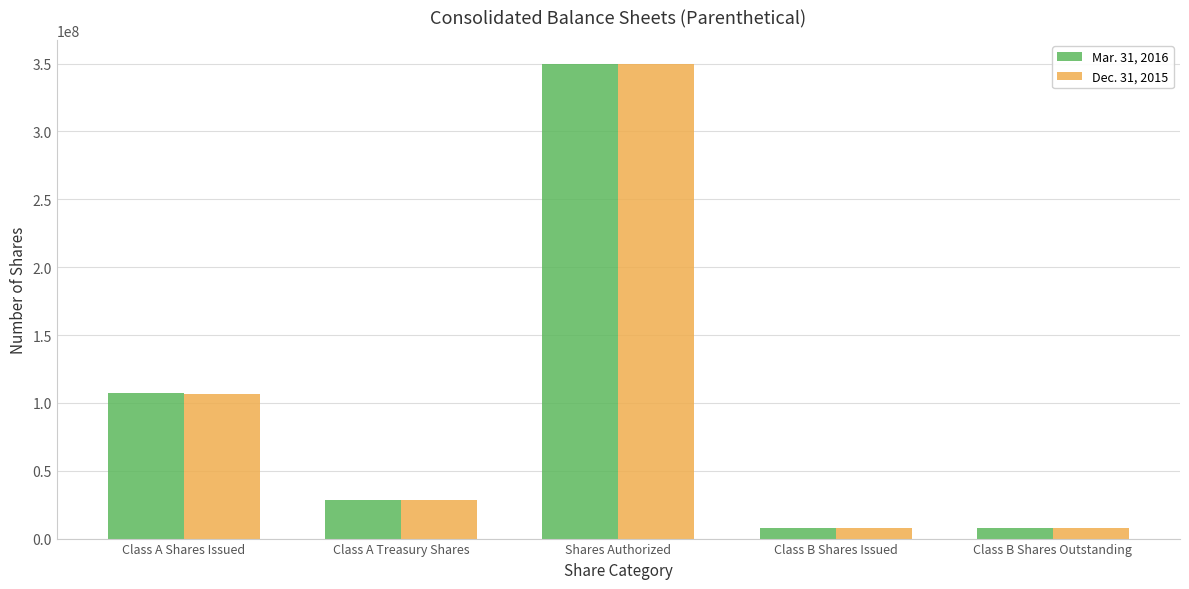

How many bars are there in each group?

2